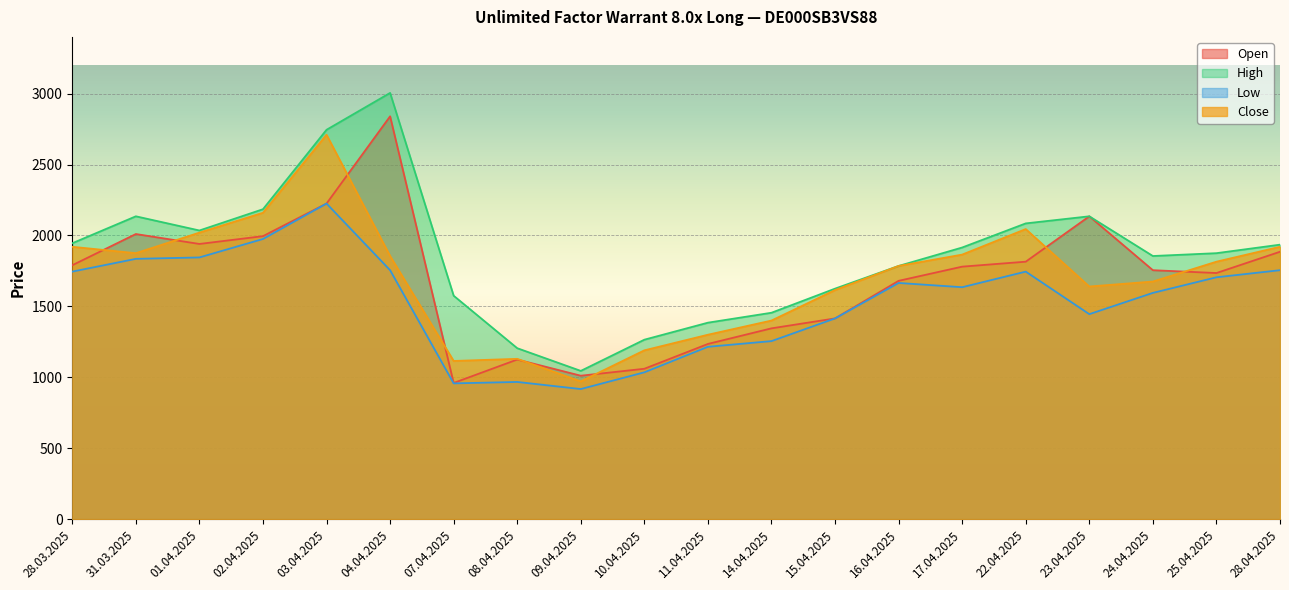

What value does the Low series have at 01.04.2025, to the nearest 100?

1800